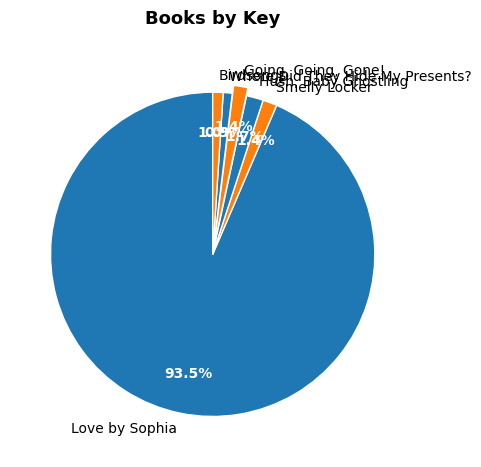

What is the largest slice in the pie chart?

Love by Sophia